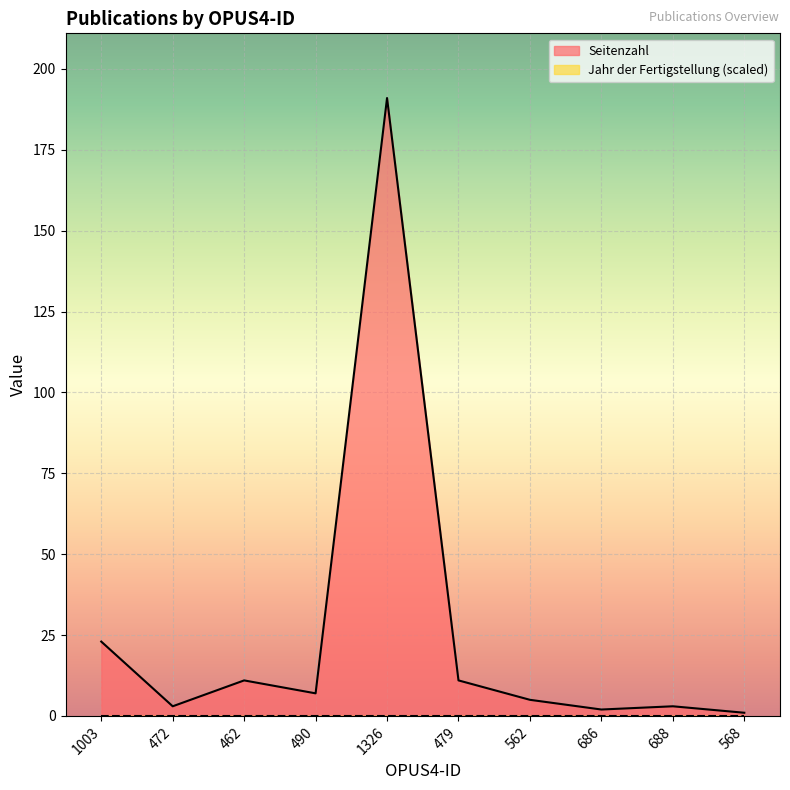

Reading right to left, what are all the values shown in this chart?

568=1	688=3	686=2	562=5	479=11	1326=191	490=7	462=11	472=3	1003=23